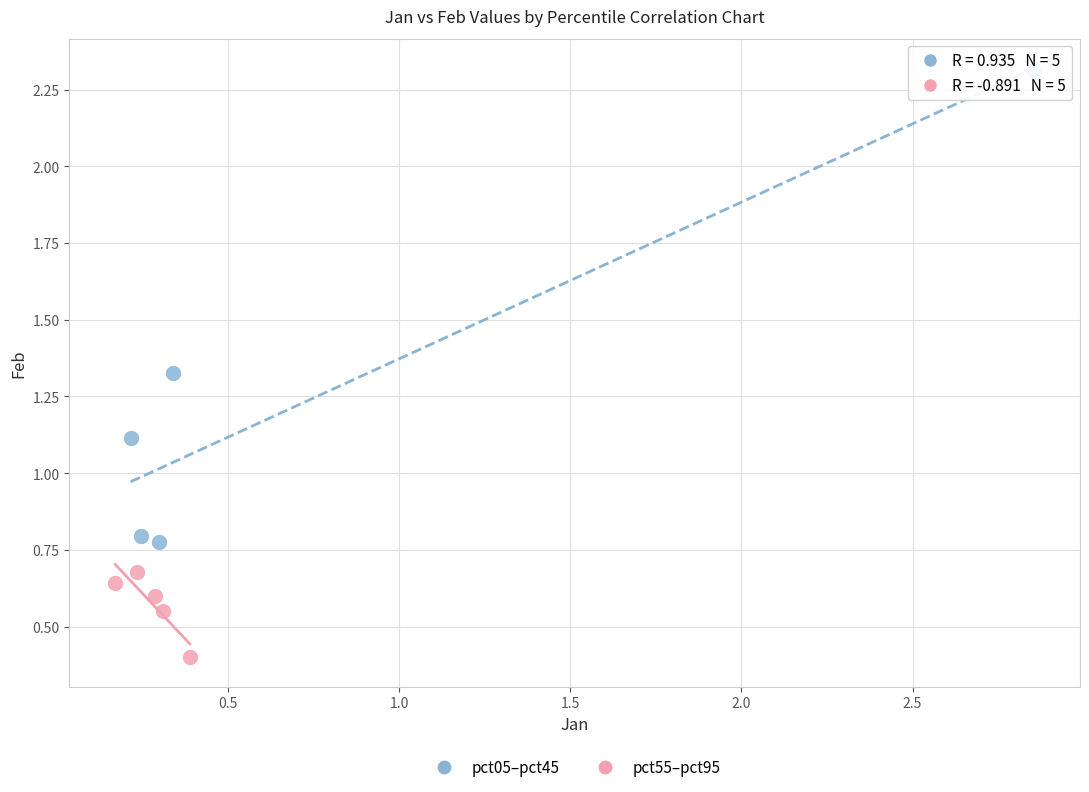

Which series reaches the maximum Y coordinate?

pct05–pct45